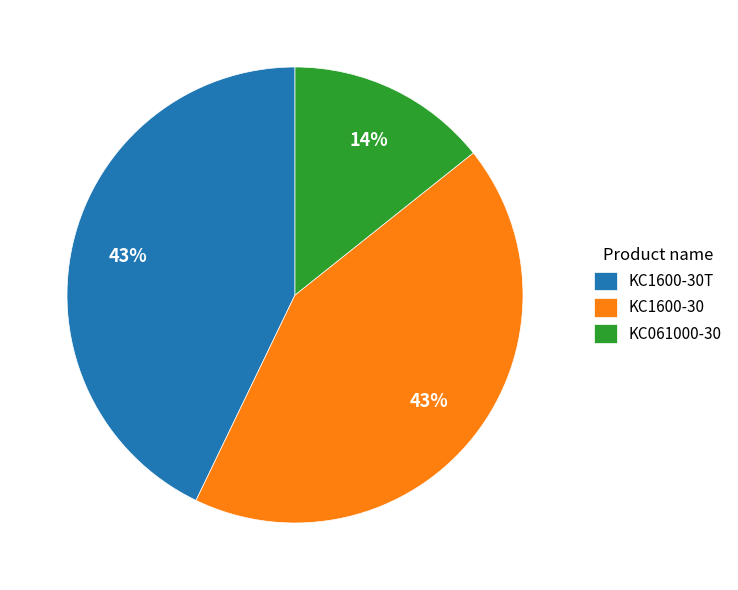

Does KC1600-30 represent more than half of the total?

No